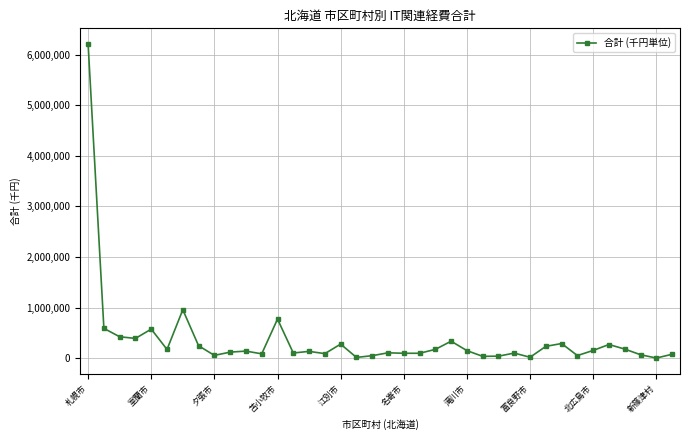

What is the maximum value shown in the chart?

6208625